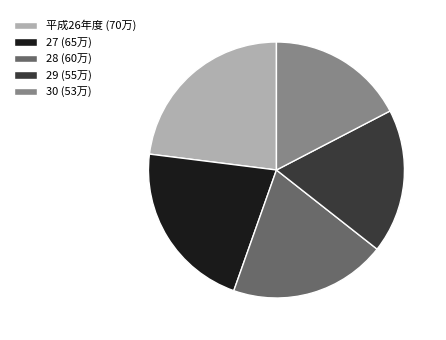

Combined, do 平成26年度 (70万) and 30 (53万) account for over 50%?

No